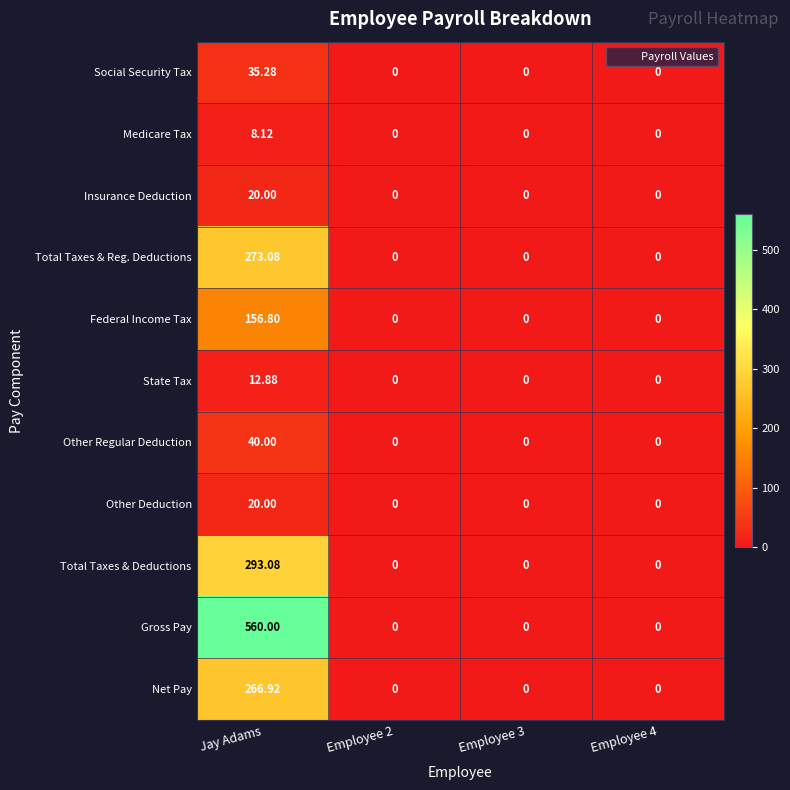

What is the difference between the highest and lowest values at Jay Adams?

551.9